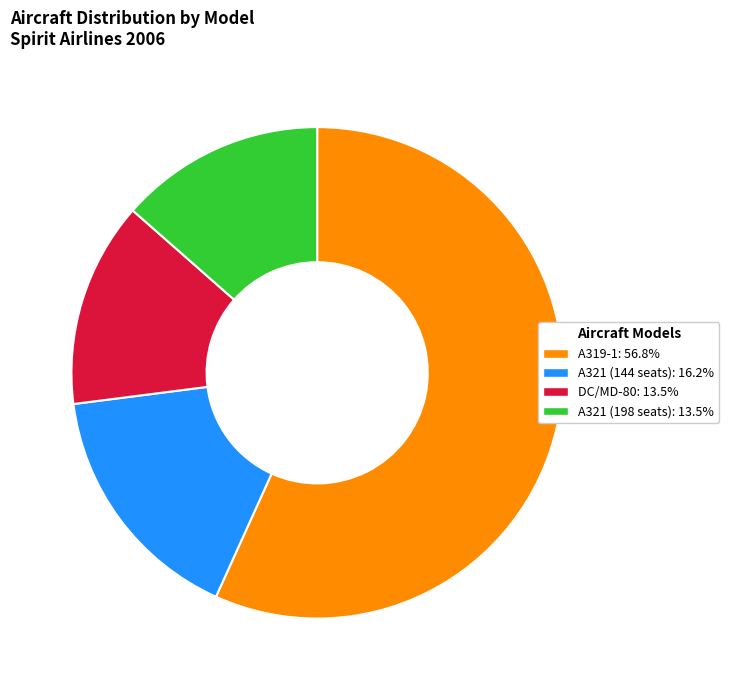

Is there any slice that represents more than half of the pie?

Yes